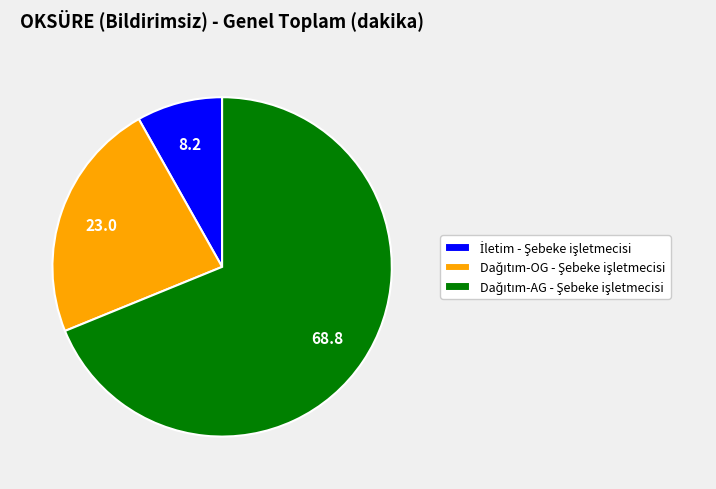

Is there a majority slice in this chart?

Yes